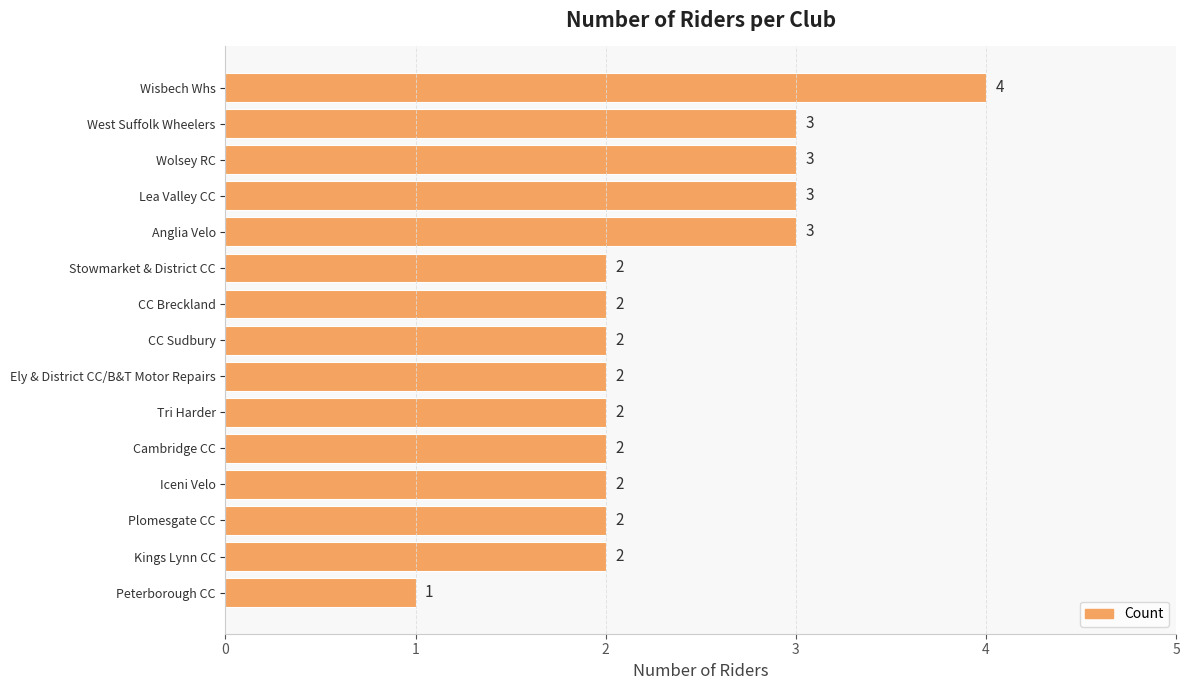

What is the ratio of the value at Wolsey RC to the value at Anglia Velo?

1.0